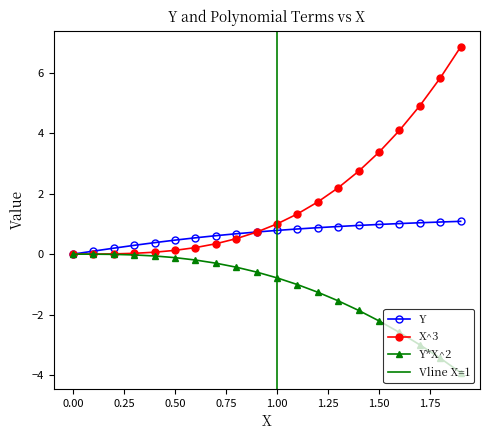

What is the difference between the Y*X^2 values at 1.6 and 1.8?

0.9